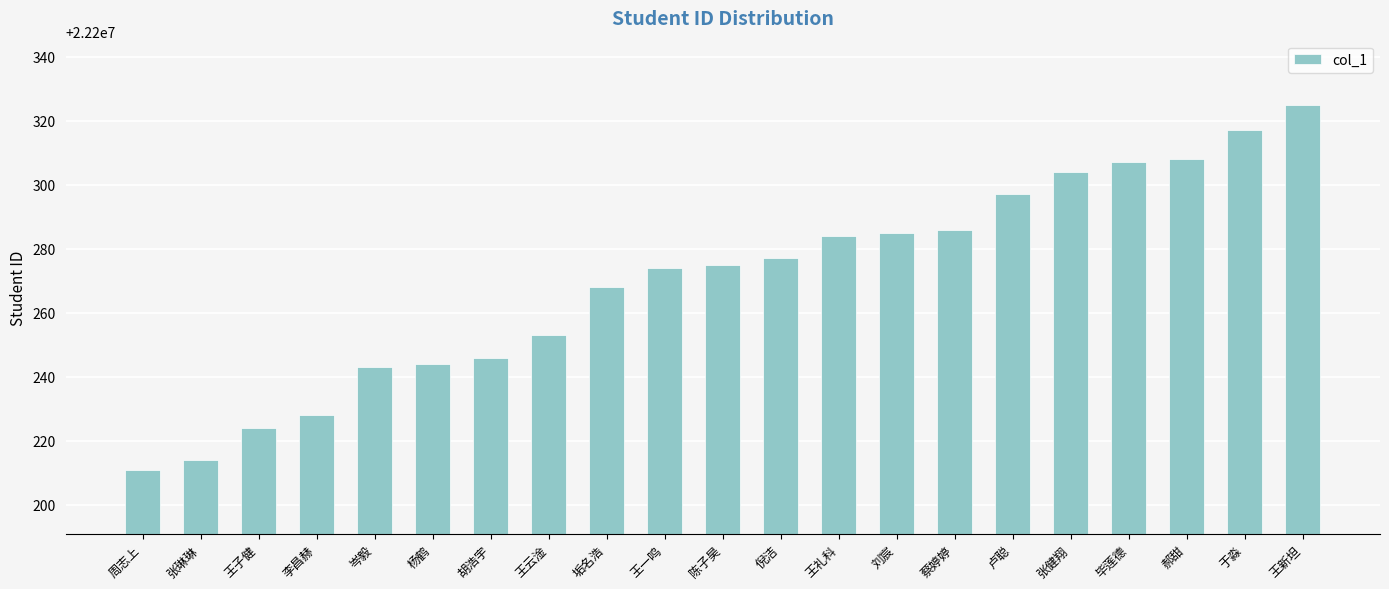

What is the difference between the second highest and second lowest values?

103